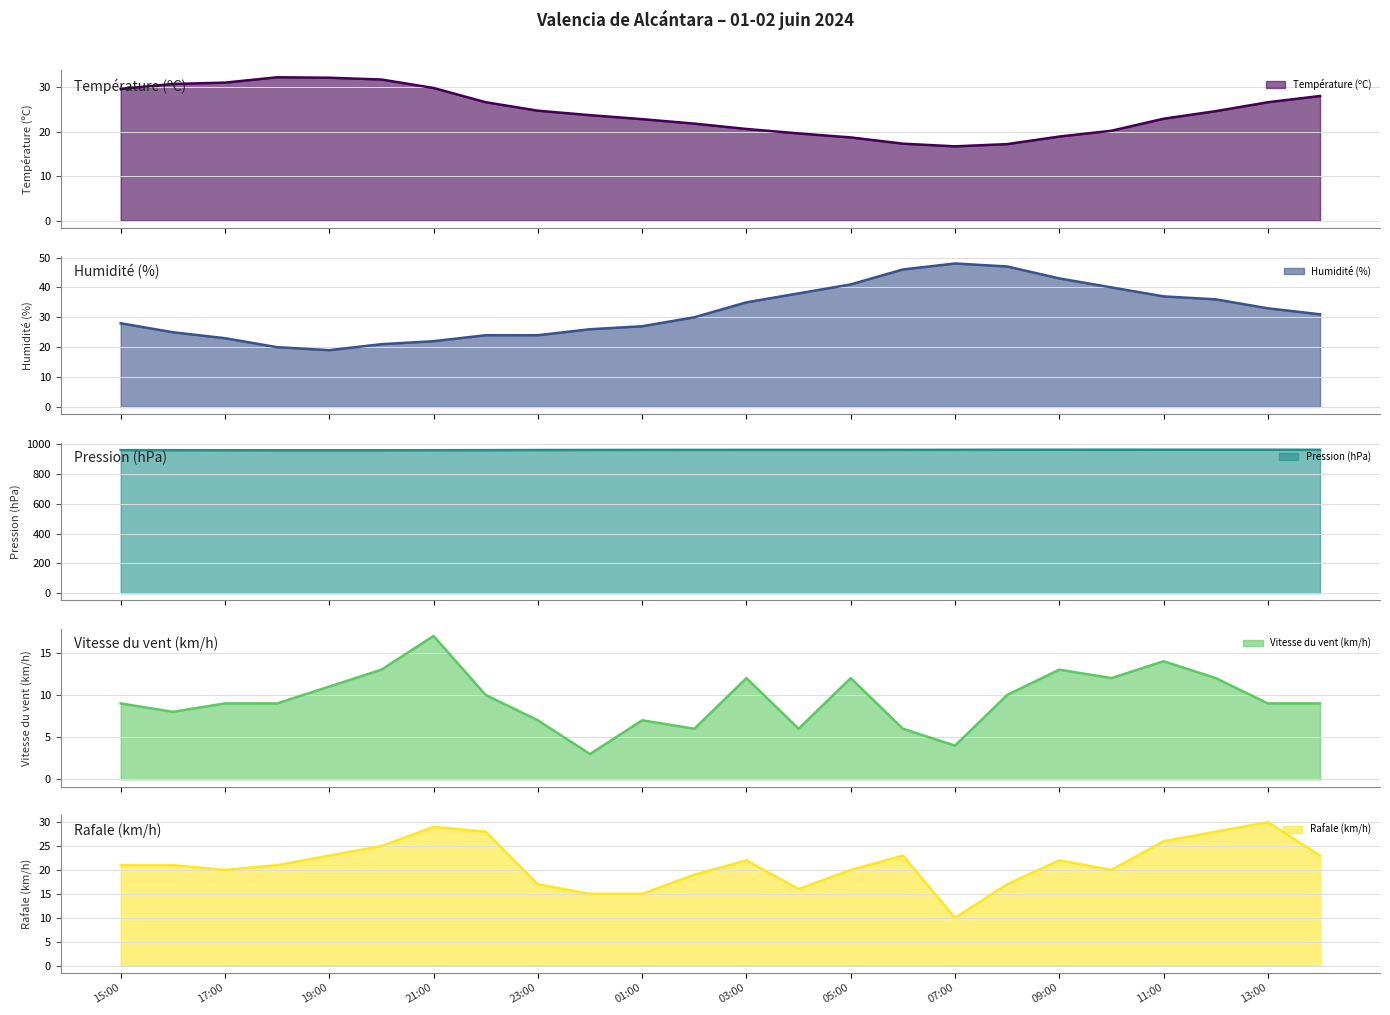

What is the sum of all Pression (hPa) values?

23106.1